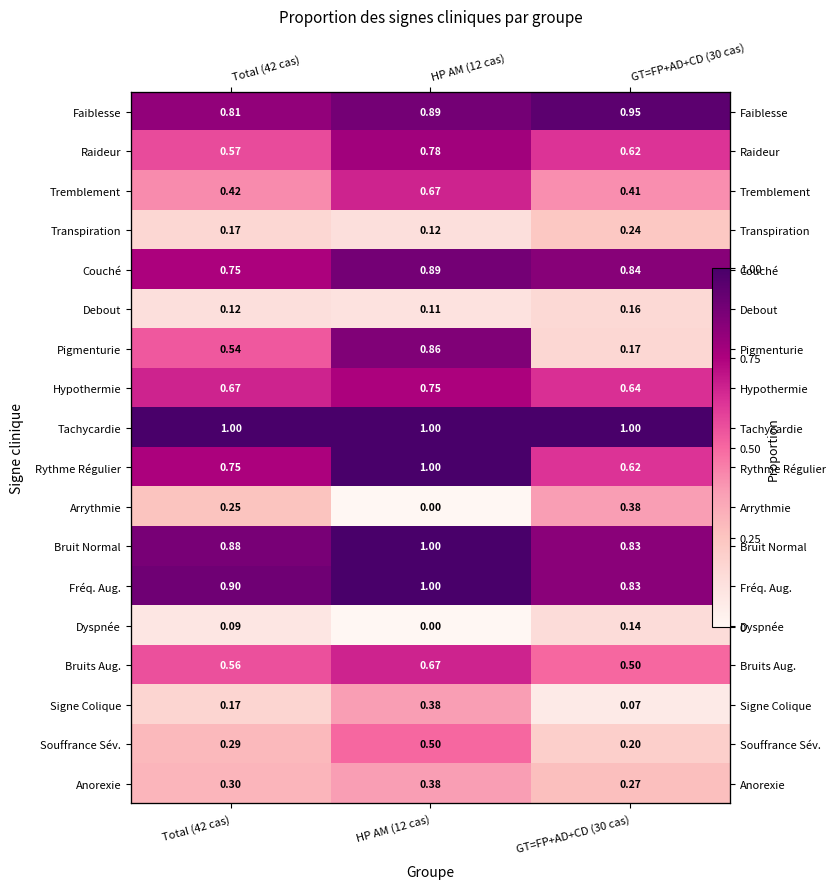

What is the approximate value of Anorexie at Total (42 cas)?

0.3